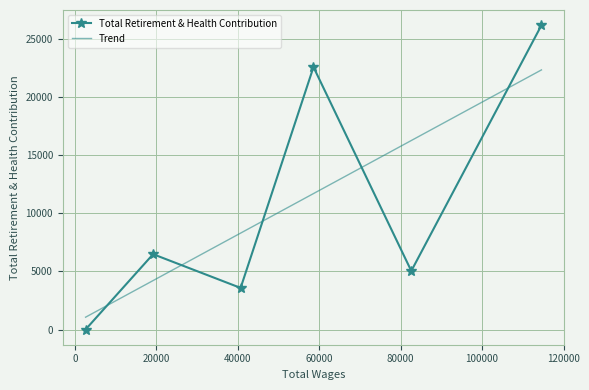

Which series has the widest spread of values?

Total Retirement & Health Contribution